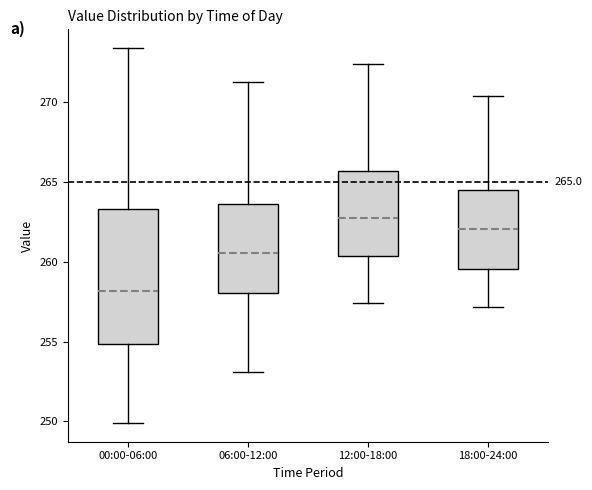

Which box has the highest median line?

12:00-18:00